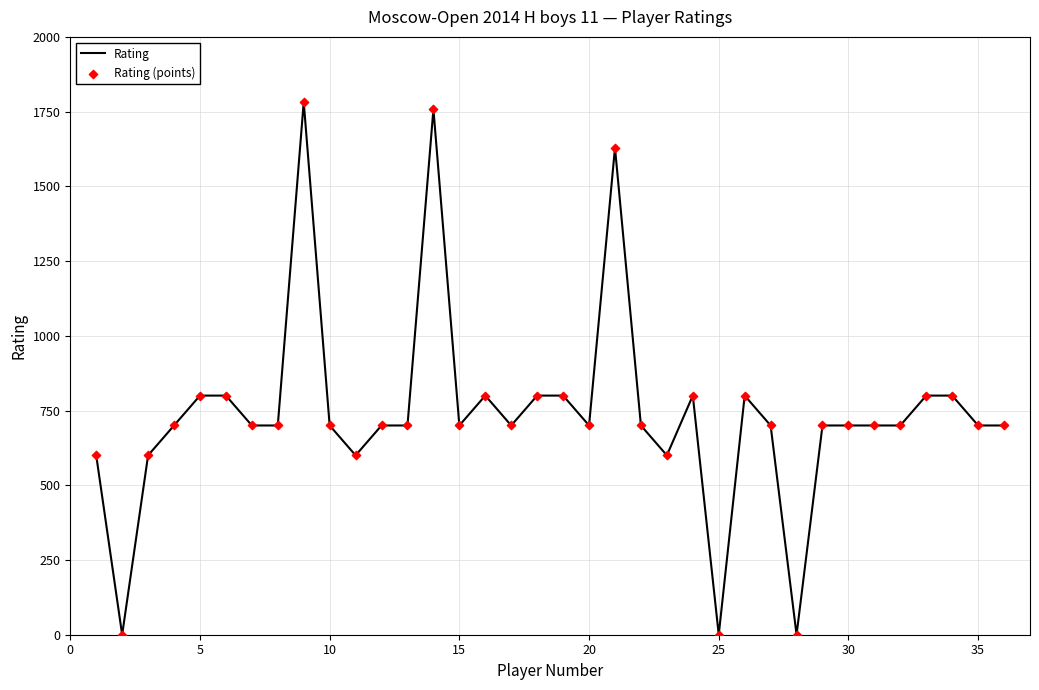

What is the difference between the maximum and minimum values?

1782